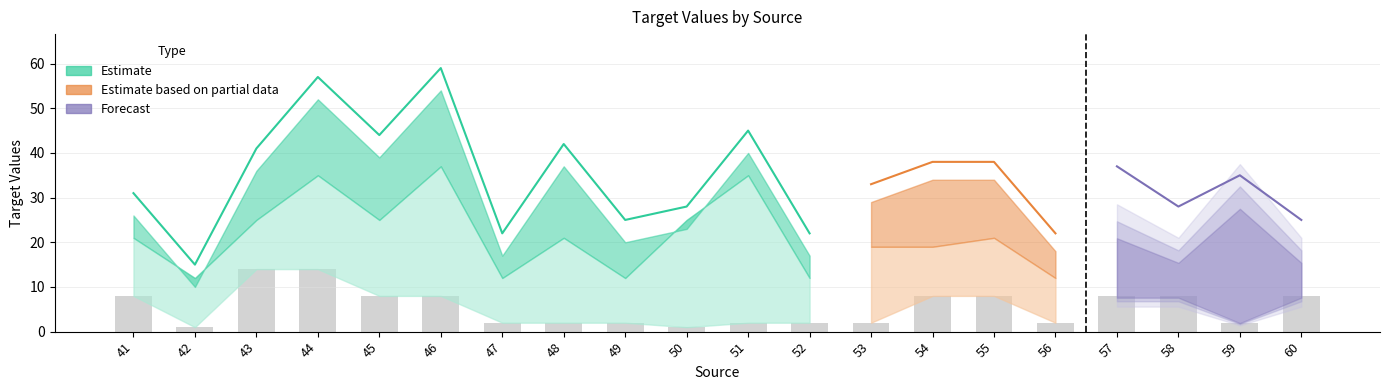

What is the value of the Target_upper bar at the 10th from the left?

25